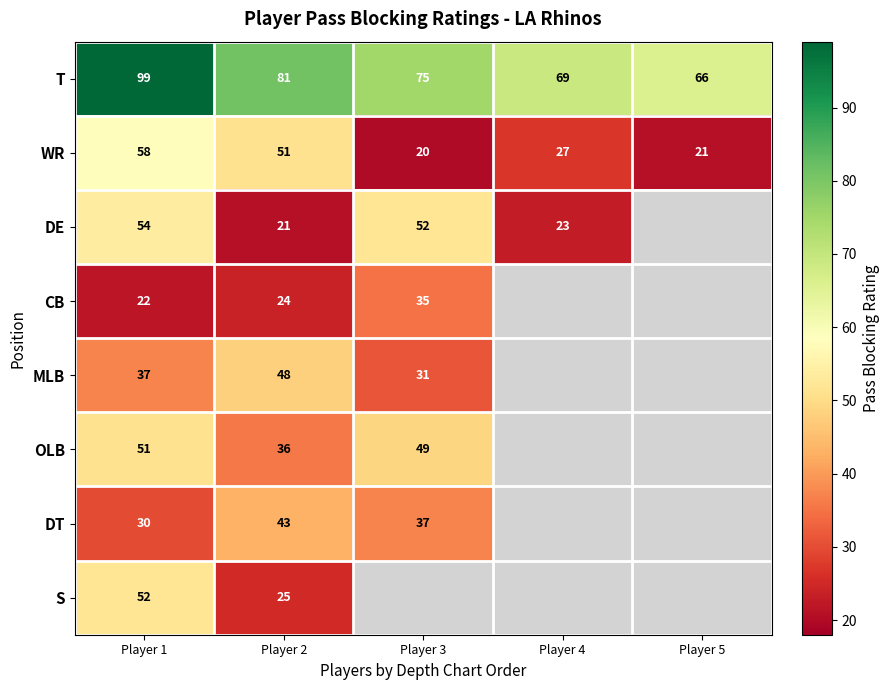

How many data points does each series have?

5